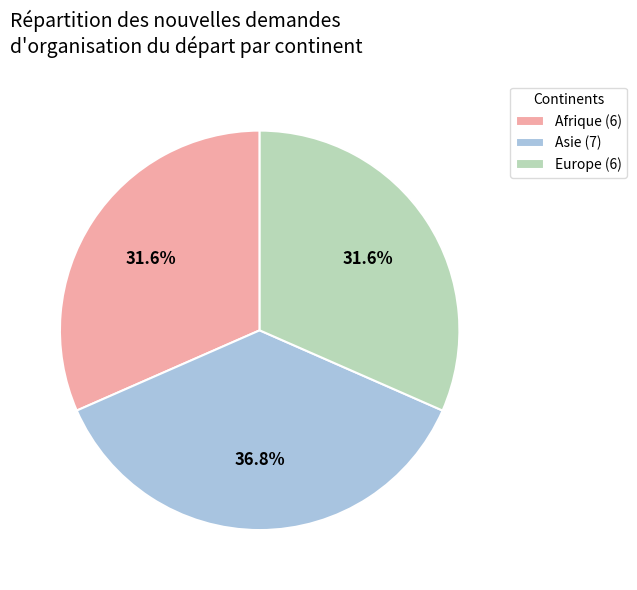

What is the largest slice in the pie chart?

Asie (7)